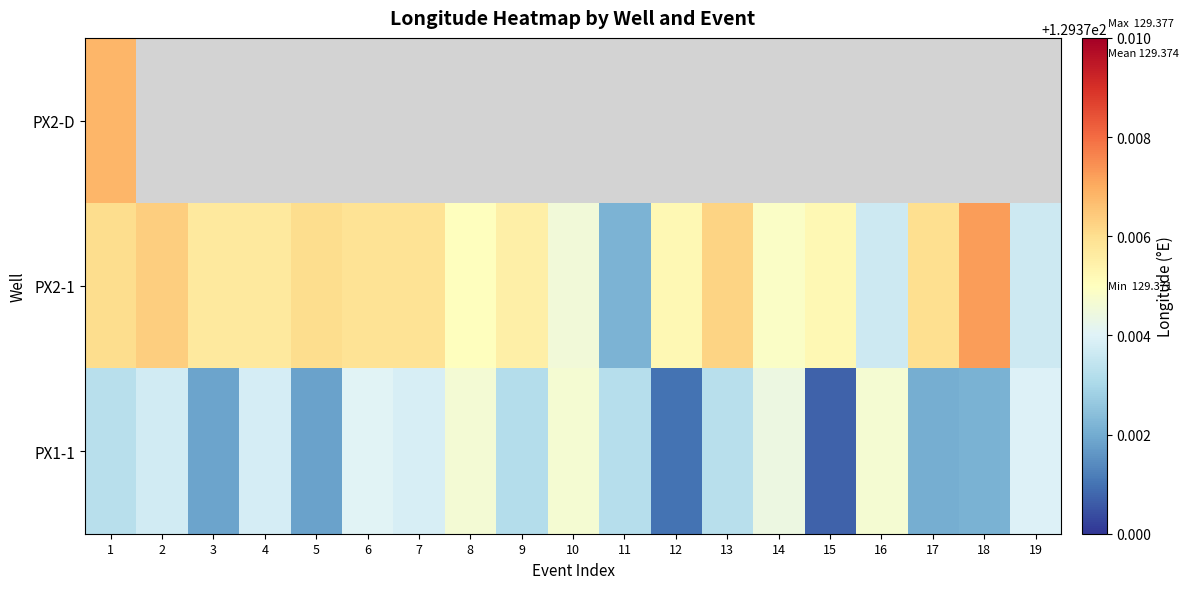

Which series has the largest range (max minus min)?

PX2-1